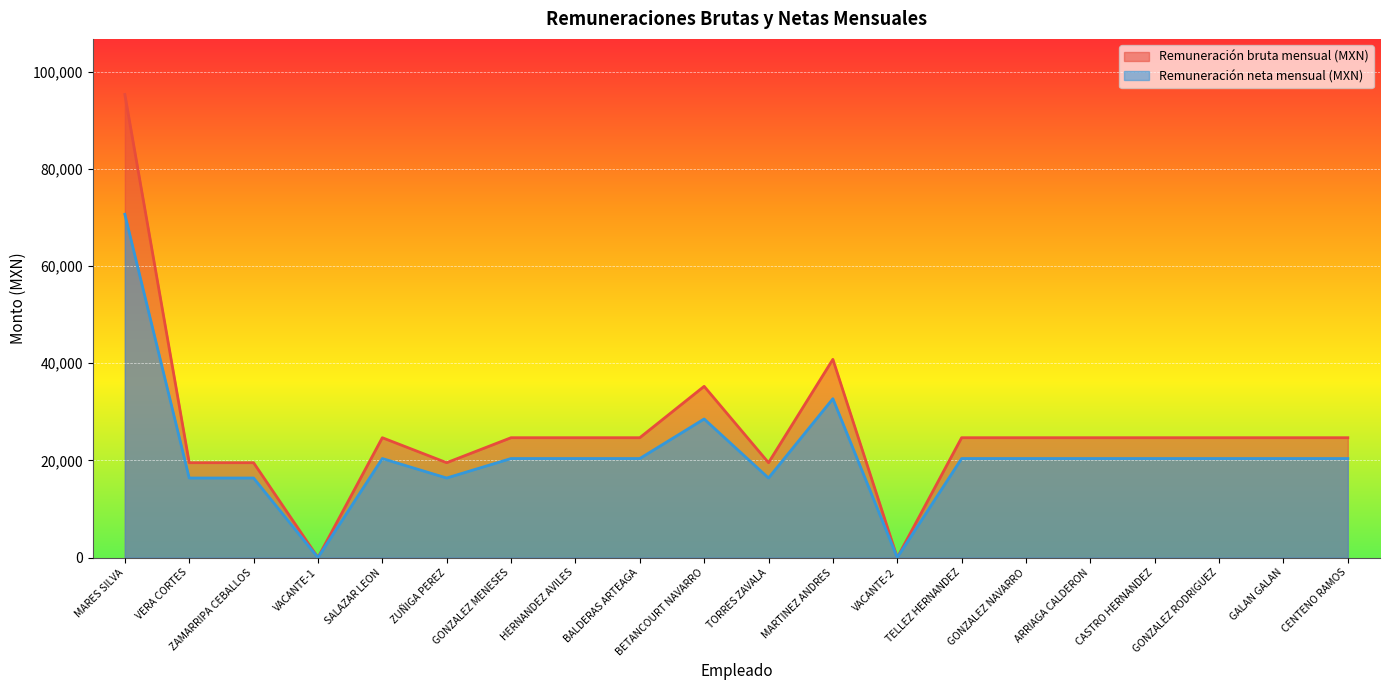

What is the average value of the Remuneración neta mensual (MXN) series?

21081.2